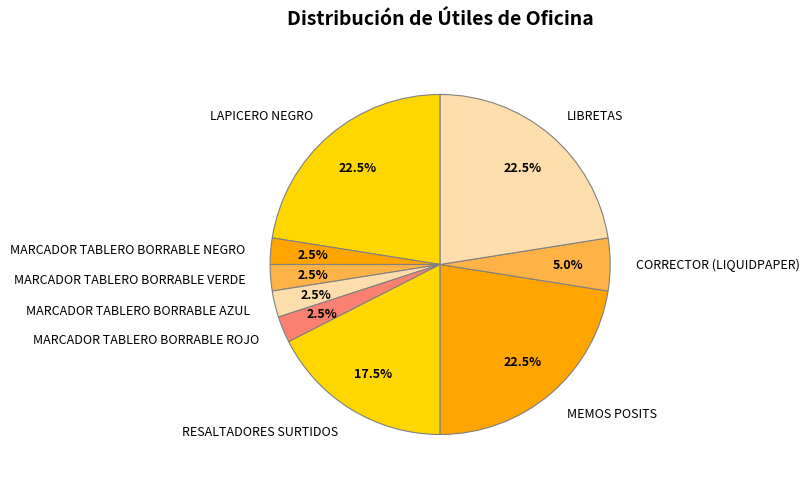

Combined, do MARCADOR TABLERO BORRABLE VERDE and LAPICERO NEGRO account for over 50%?

No